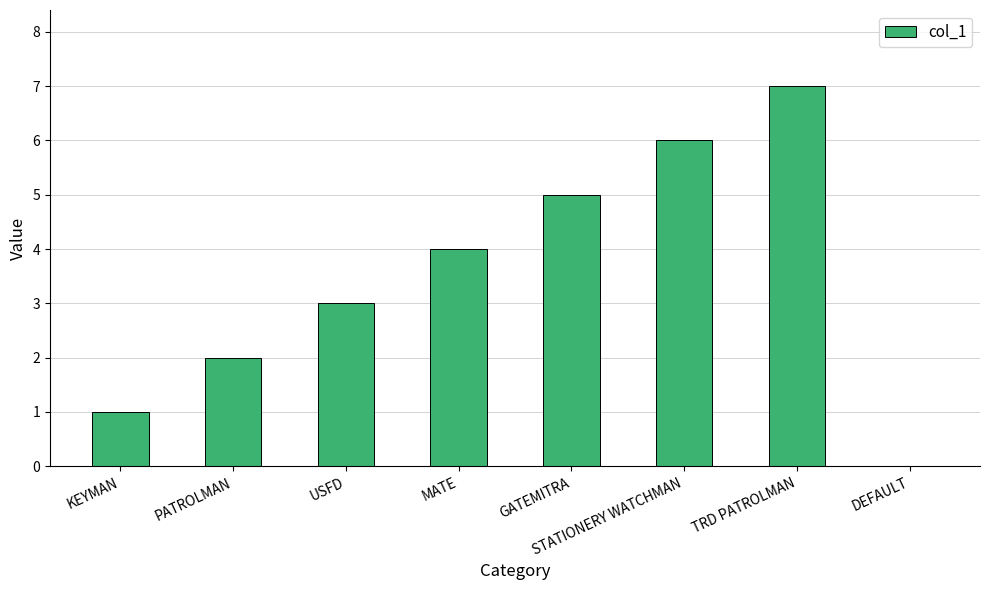

Is it true that the value at STATIONERY WATCHMAN is 6?

True